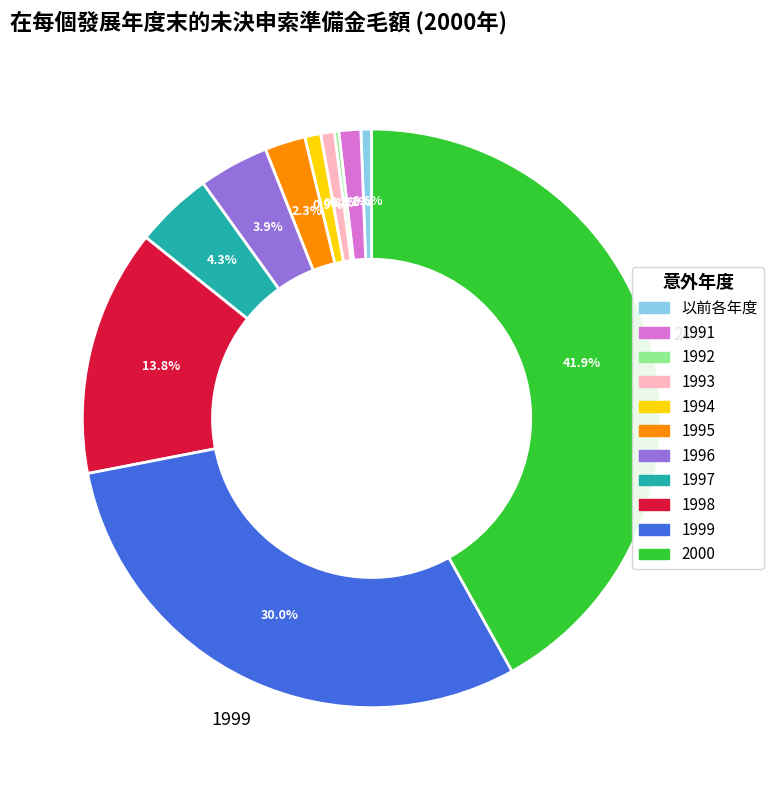

Which slice is the largest?

2000